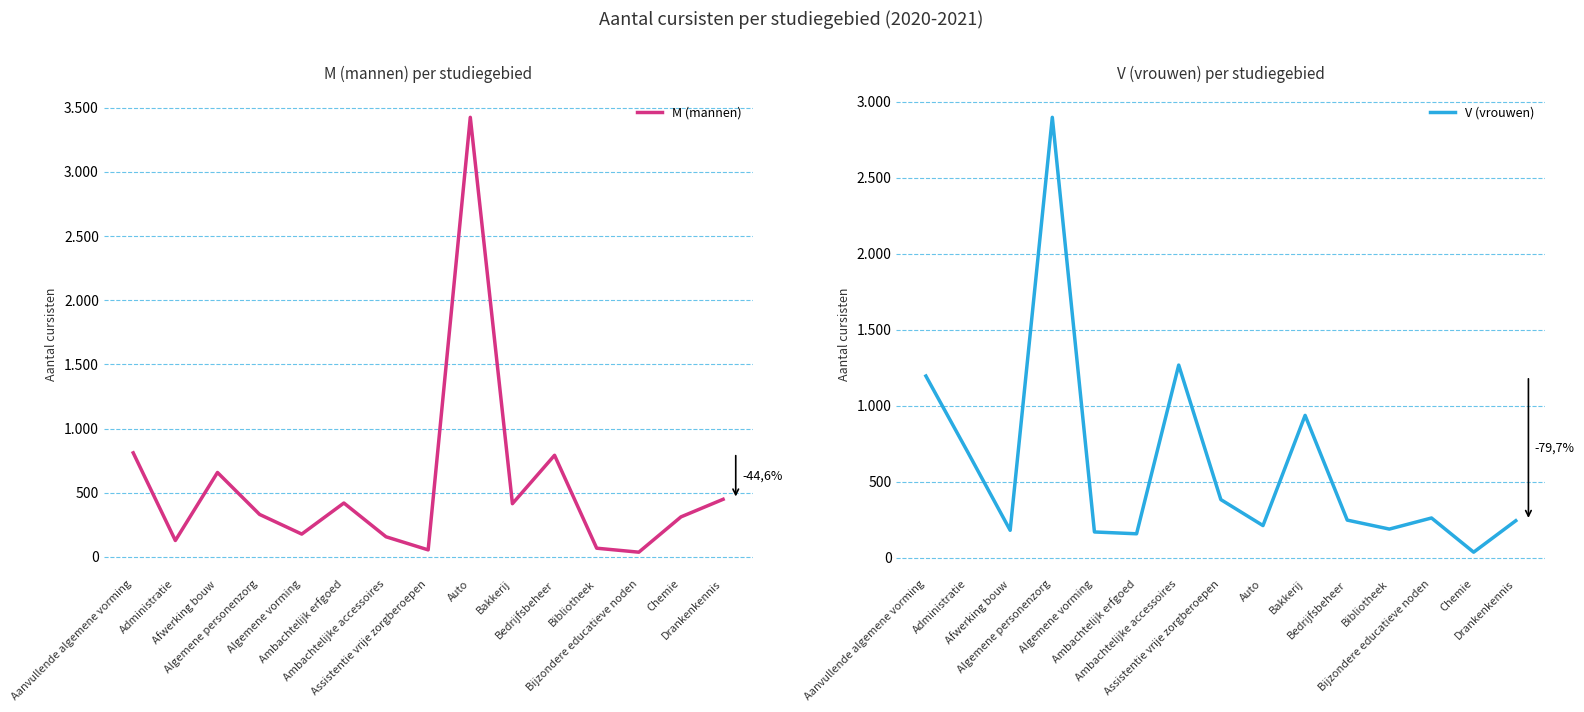

How many intersections are there between V (vrouwen) and M (mannen)?

9